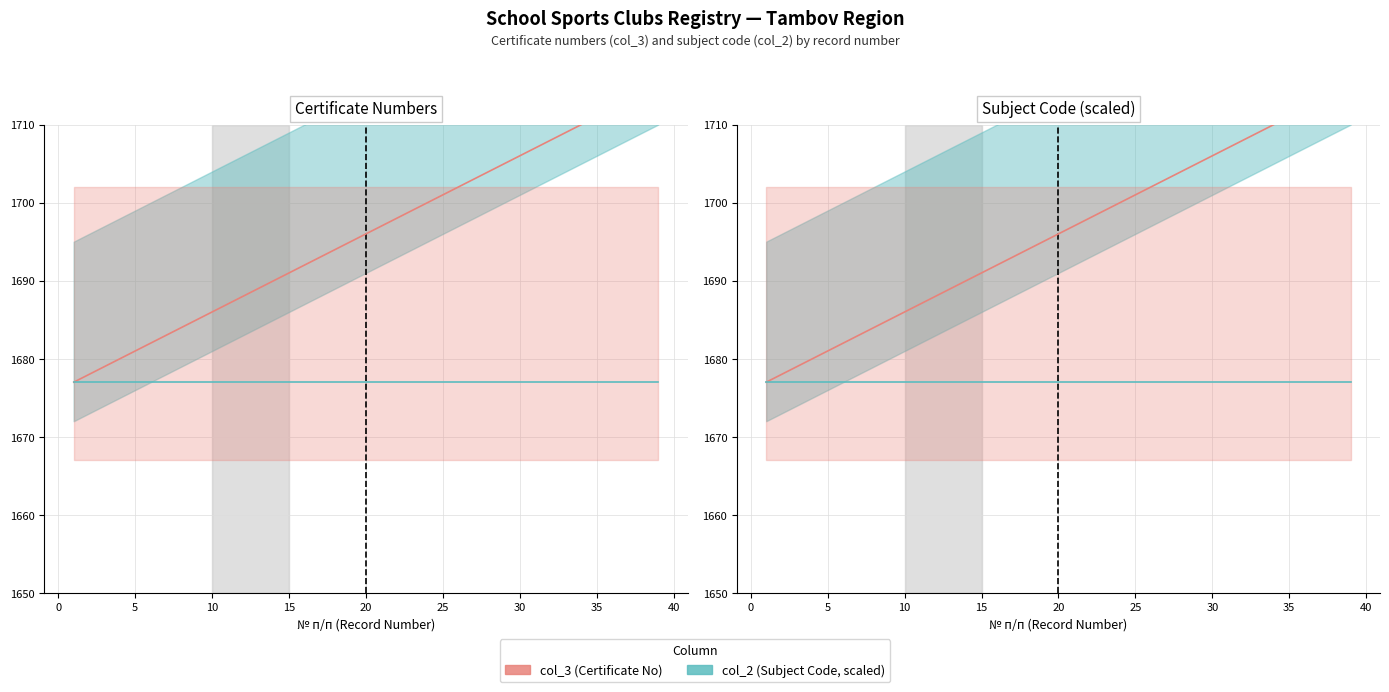

The value of col_2 (Subject Code, scaled) at 37 is 2544. True or false?

False